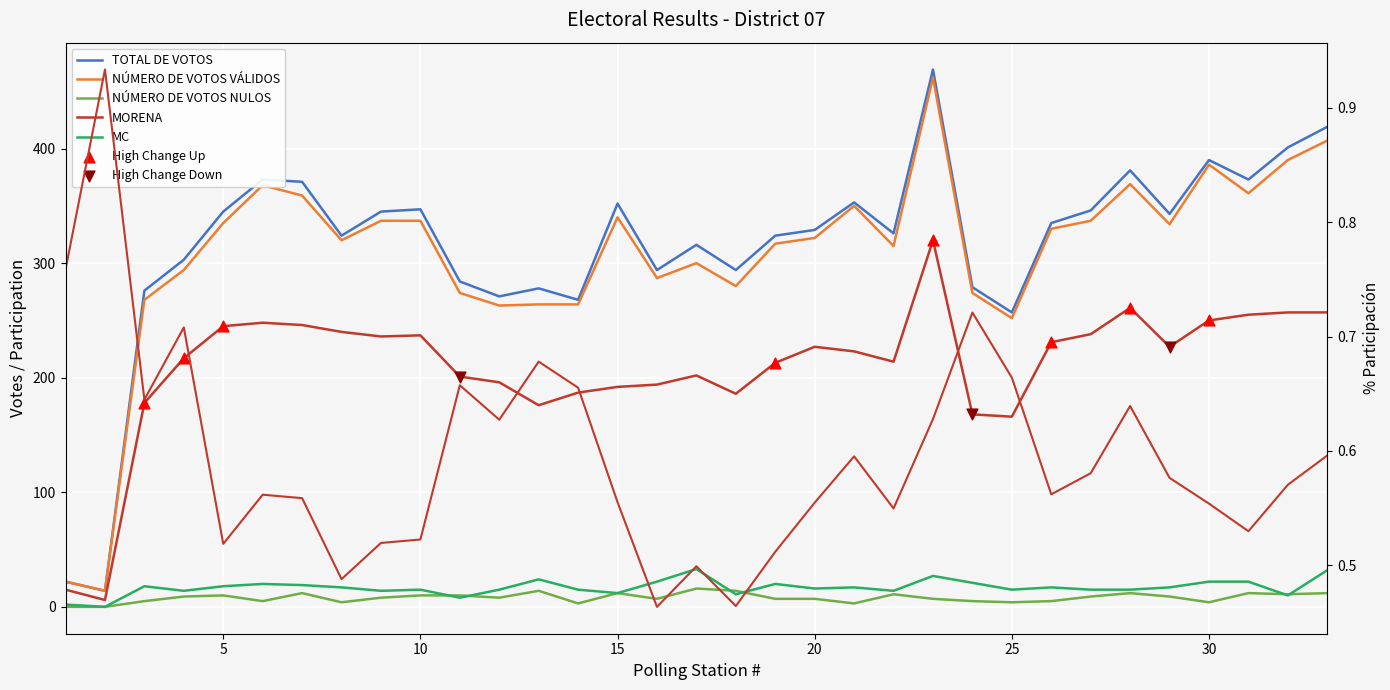

Which series reaches the minimum Y coordinate?

NÚMERO DE VOTOS NULOS